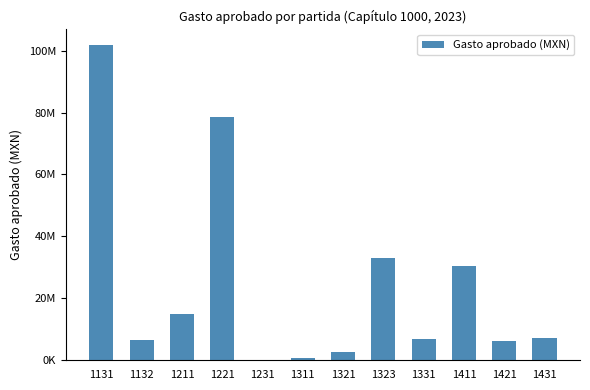

Are the bars horizontal?

No